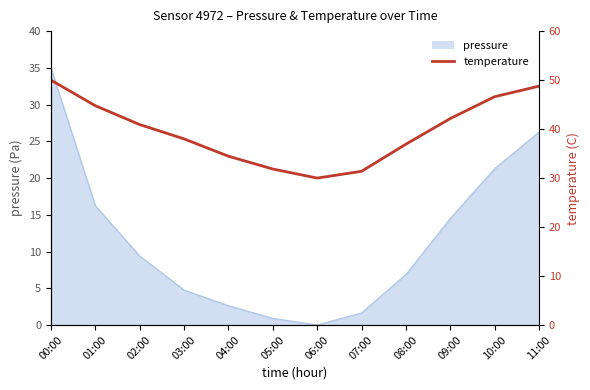

Where is the data nearest to the value 40?

02:00